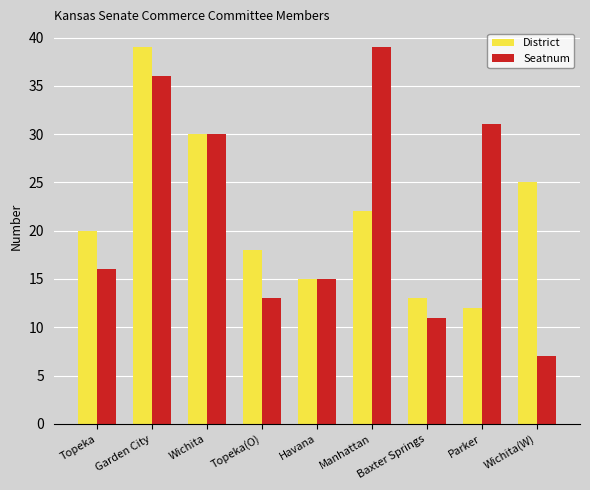

What are all the series names shown in the legend?

District, Seatnum